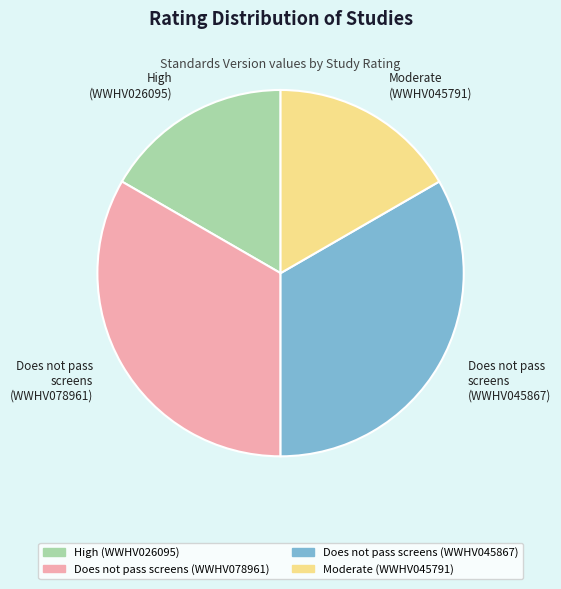

Is there a majority slice in this chart?

No